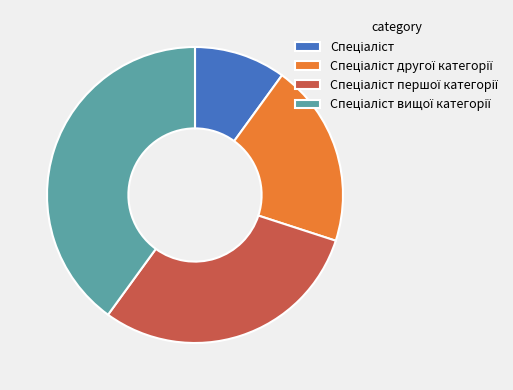

Does any single category account for the majority?

No